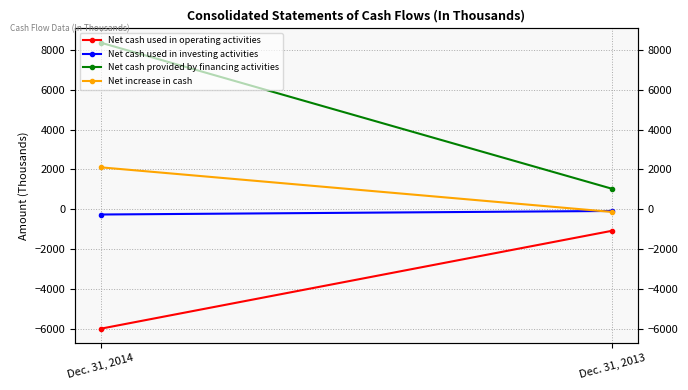

Reading left to right, transcribe all the data shown in this chart.

Net cash used in operating activities: Dec. 31, 2014=-6001	Dec. 31, 2013=-1080
Net cash used in investing activities: Dec. 31, 2014=-263	Dec. 31, 2013=-85
Net cash provided by financing activities: Dec. 31, 2014=8372	Dec. 31, 2013=1030
Net increase in cash: Dec. 31, 2014=2108	Dec. 31, 2013=-135